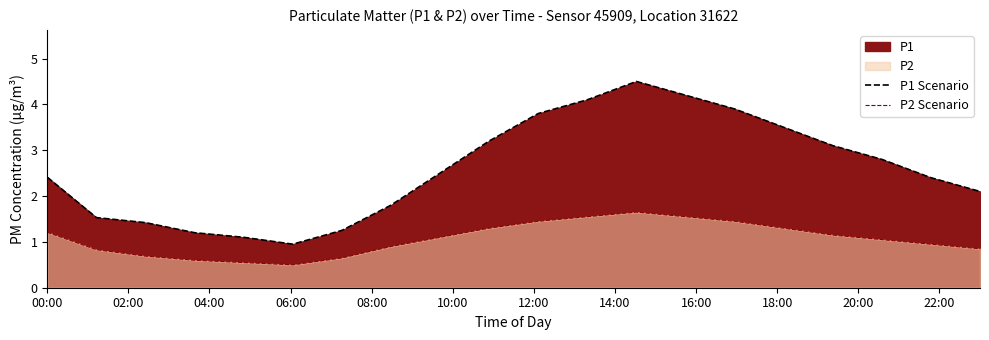

Does the chart have visible grid lines?

No